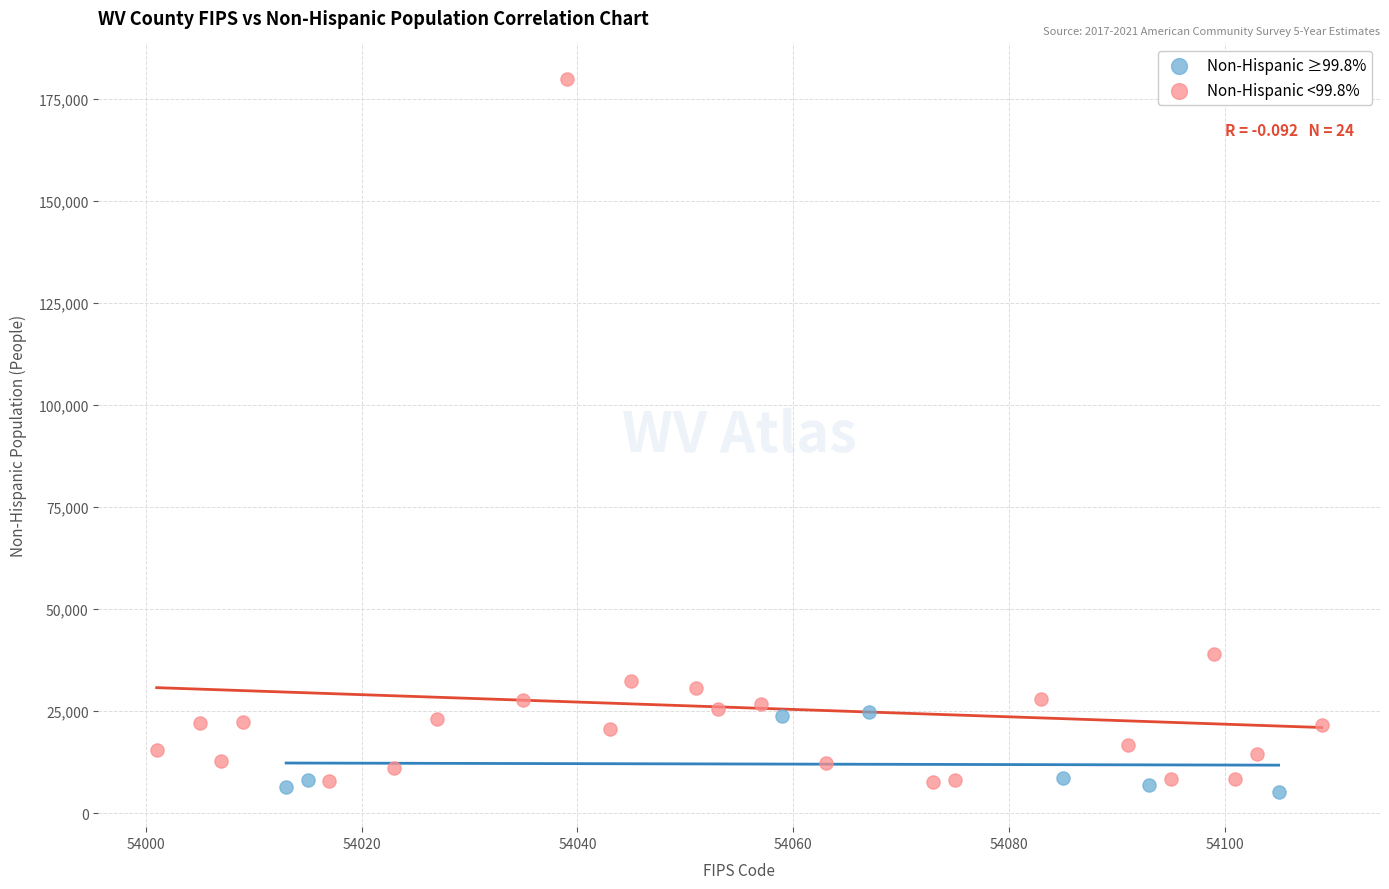

Which series has the largest Y range (max minus min)?

Non-Hispanic <99.8%